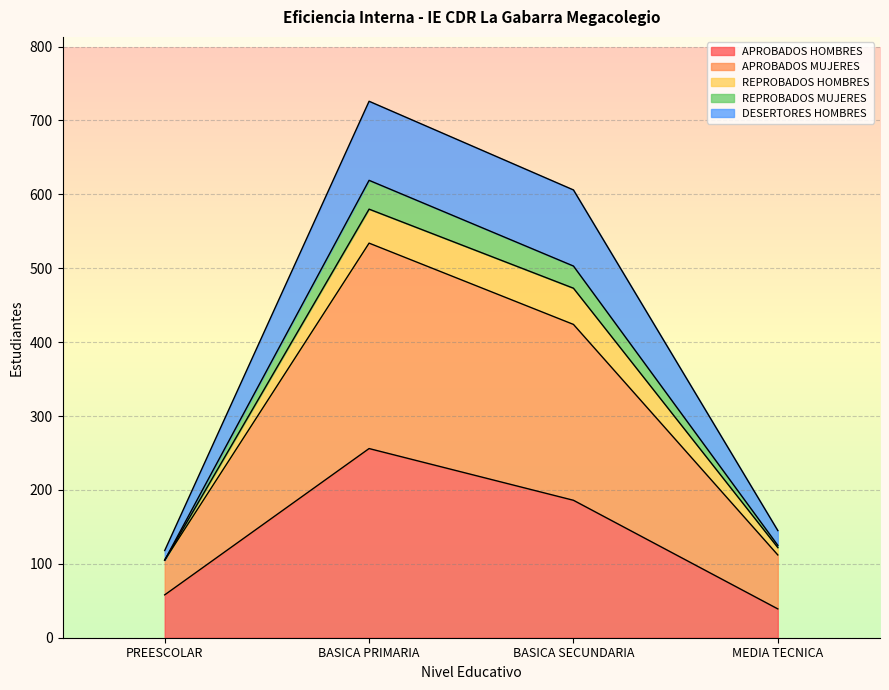

Is it true that APROBADOS HOMBRES equals 58 at PREESCOLAR?

True